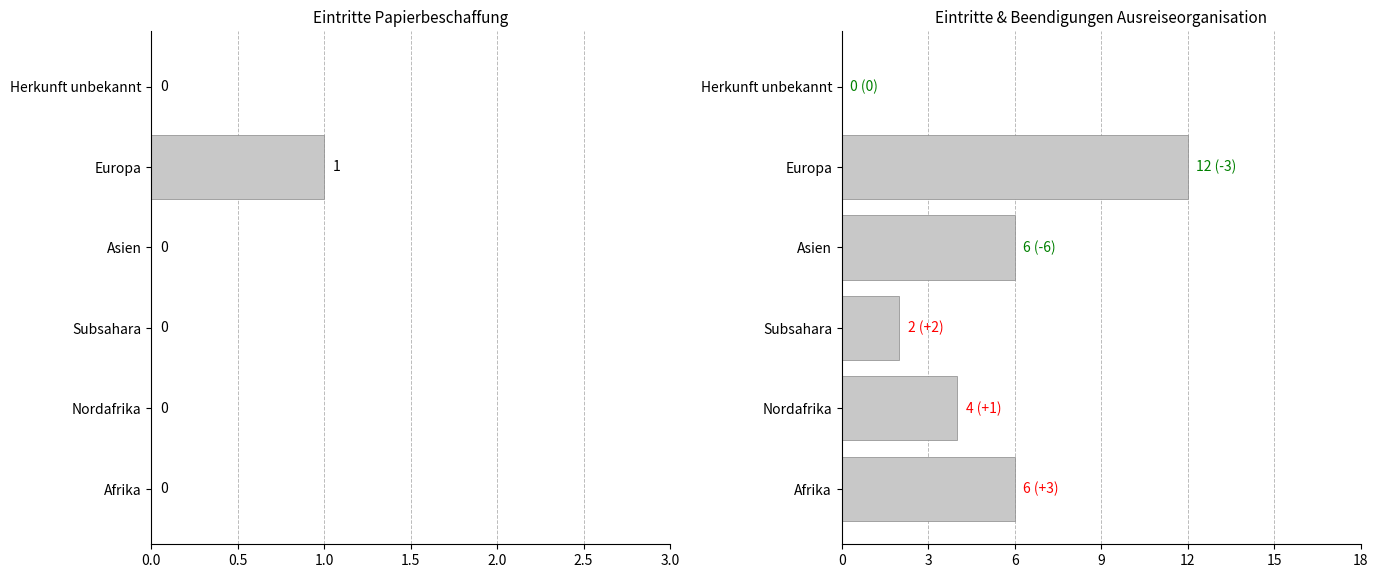

Which has a higher value, Asien or Afrika?

Asien